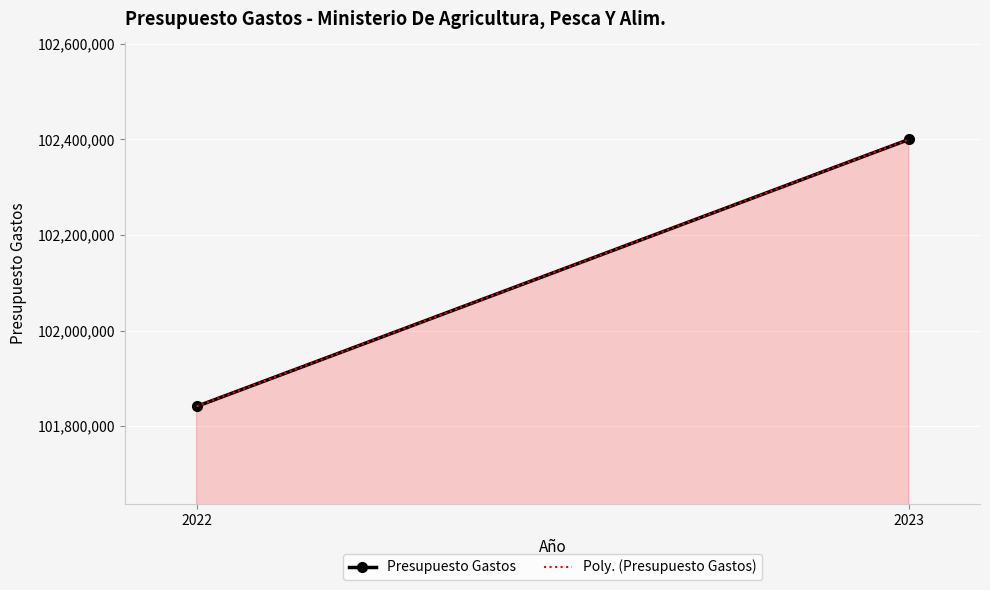

The chart shows a value of 101841250 at 2022. True or false?

True